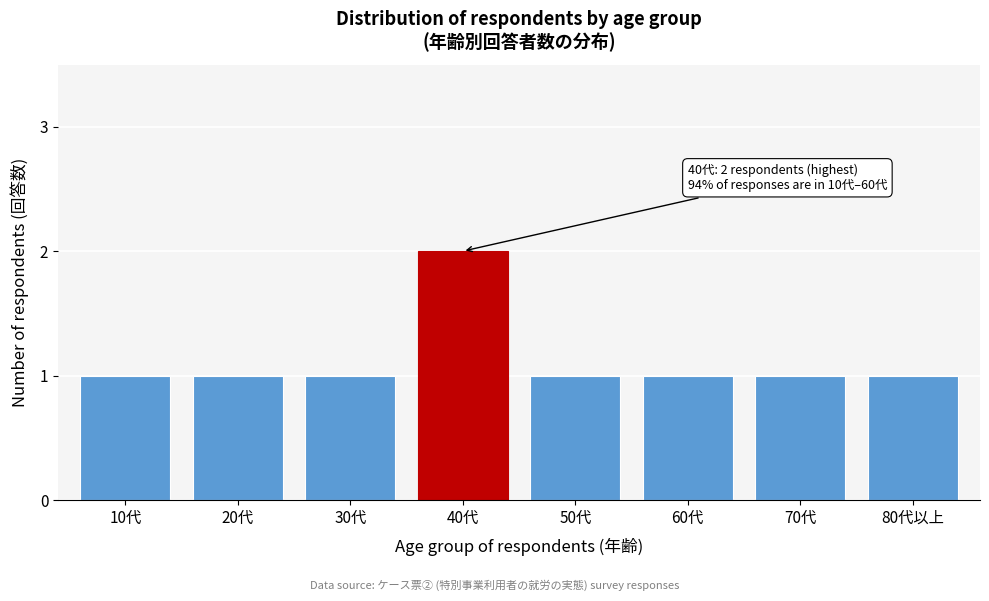

Reading left to right, what are all the values shown in this chart?

1	1	1	2	1	1	1	1